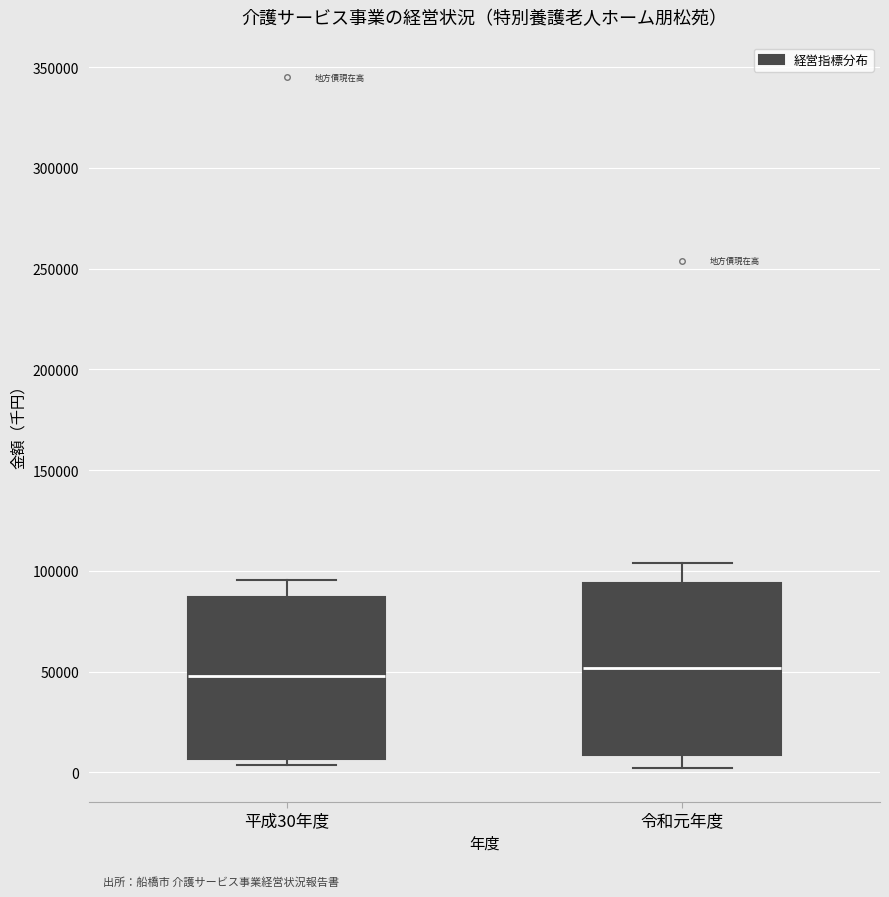

Reading left to right, read every box against the y-axis: the position of its median line, the range the box covers, and the ends of its whiskers. The values are not printed on the chart, so give them approximately, as read against the axis.

平成30年度: median 50000, box 5000 to 85000, whiskers 5000 (just below the box's lower edge) to 95000
令和元年度: median 50000, box 10000 to 95000, whiskers 0 to 105000